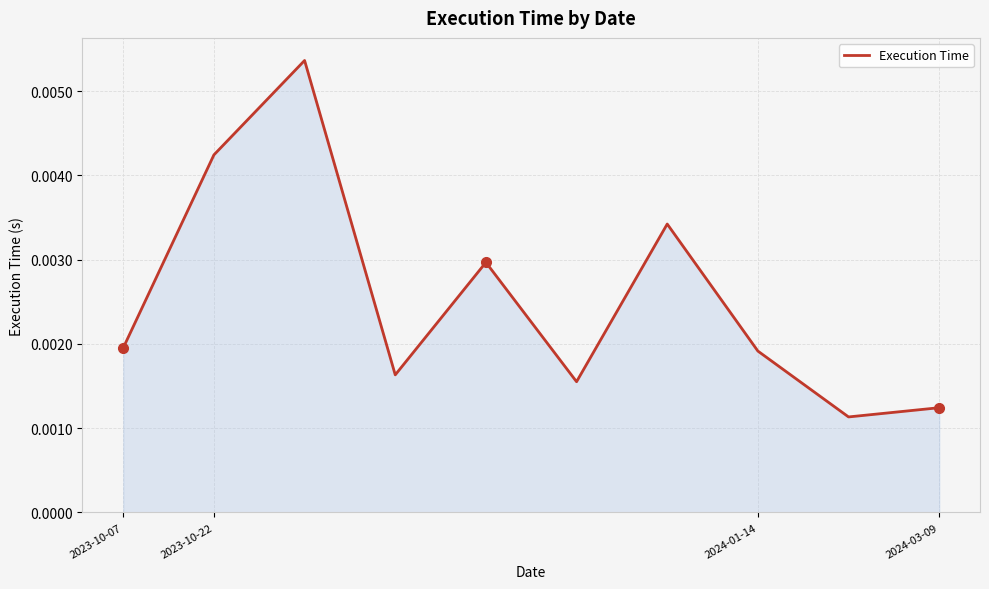

How many lines are shown in the chart?

1